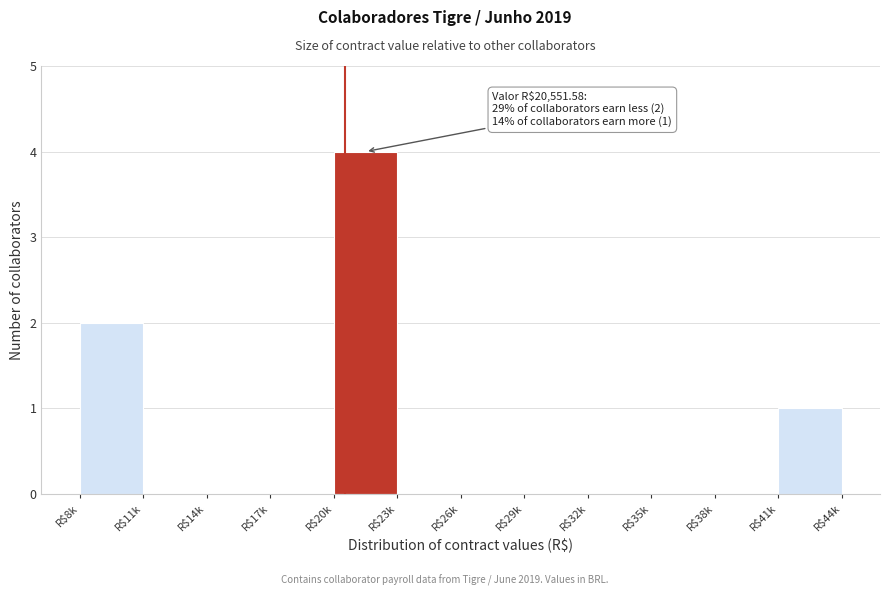

At which category does the chart reach its peak across all series?

R$20k